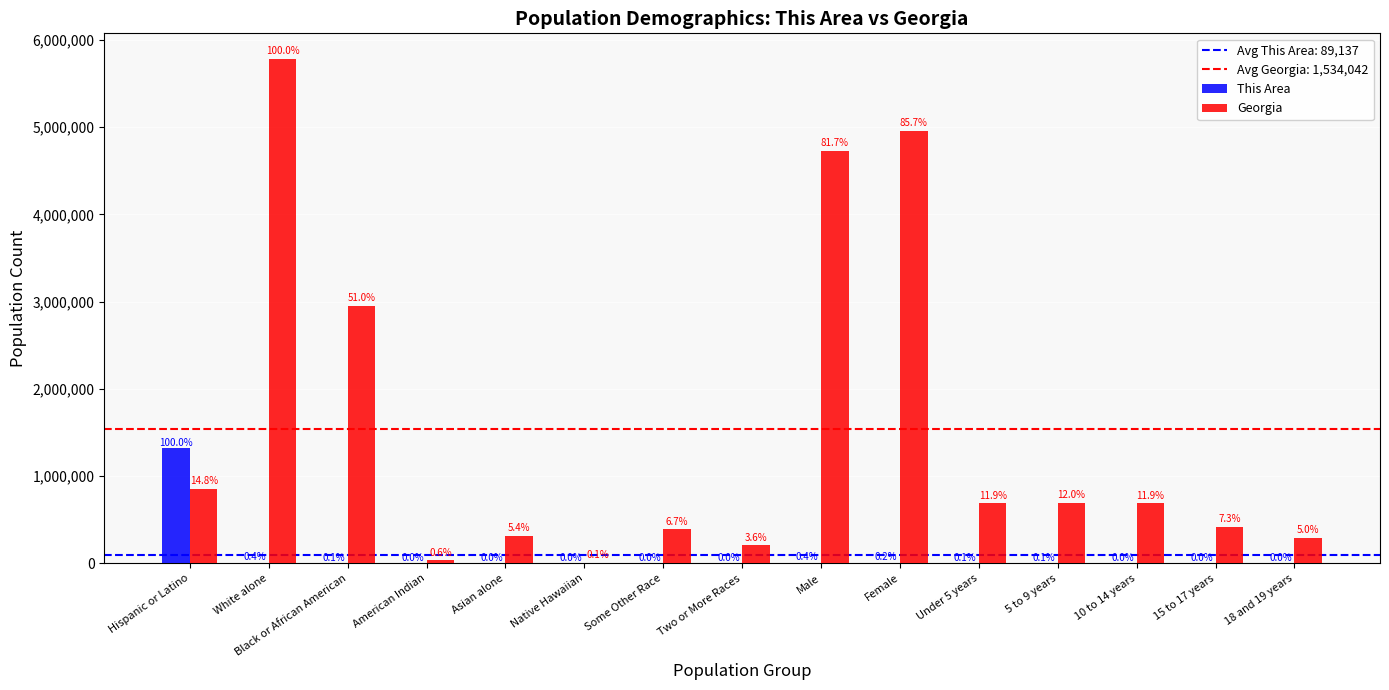

How many groups of bars are there?

15